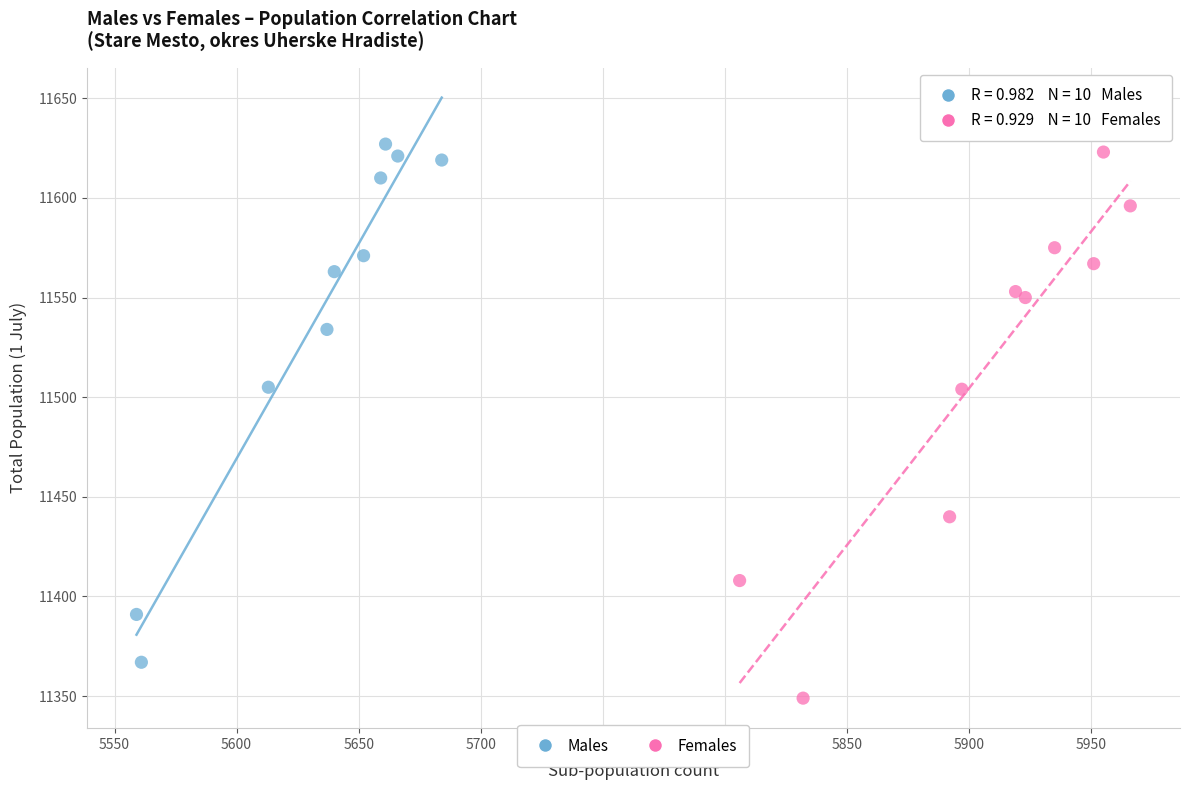

Which series contains the lowest Y value?

Females